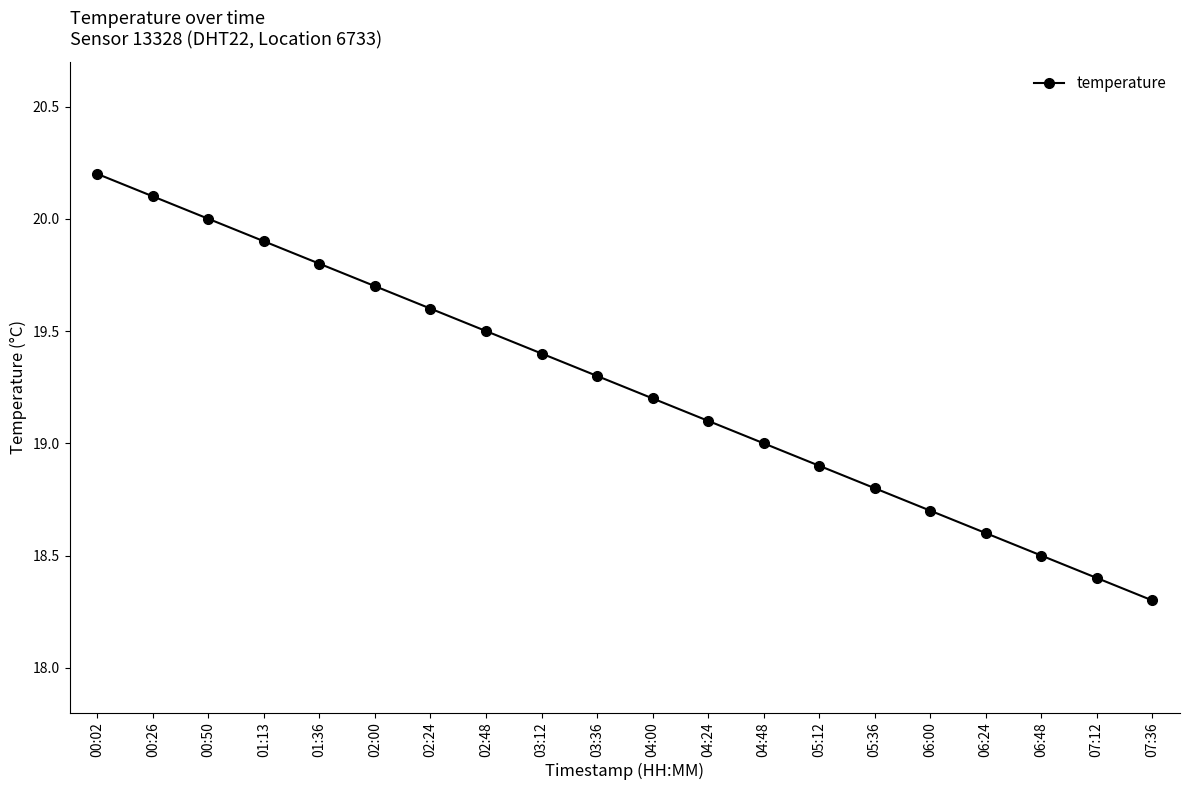

Is it true that the value at 04:48 is 19.0?

True